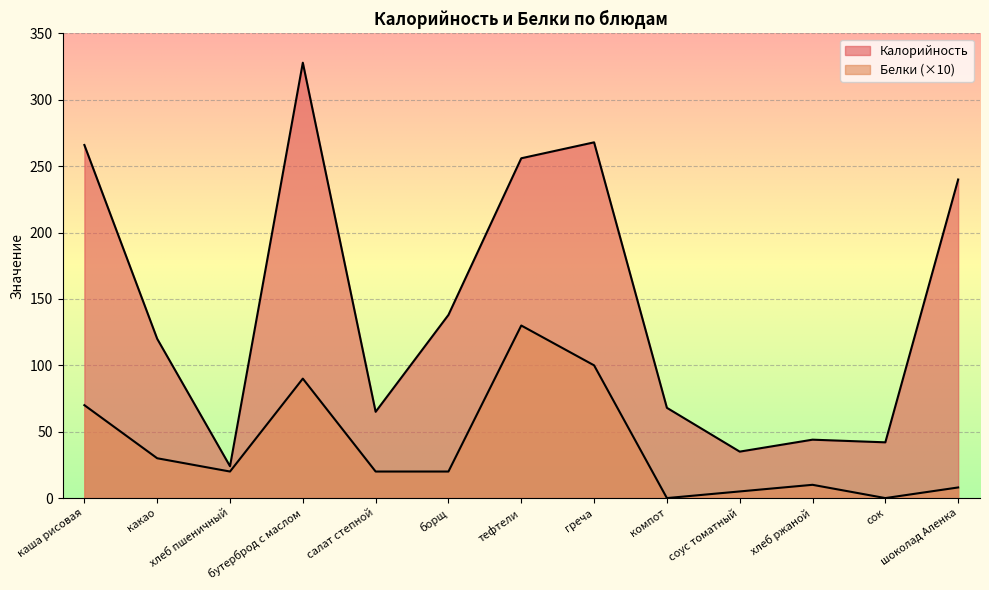

What is the sum of all Калорийность values?

1894